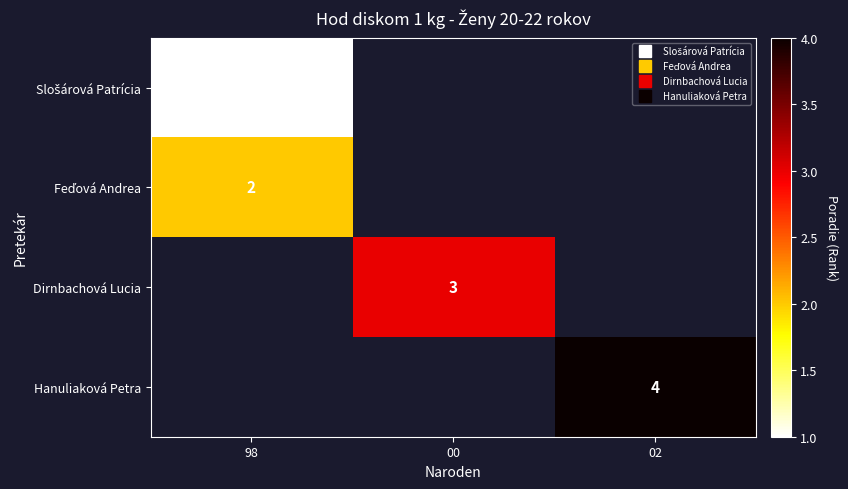

At how many categories does at least one series exceed 3?

1